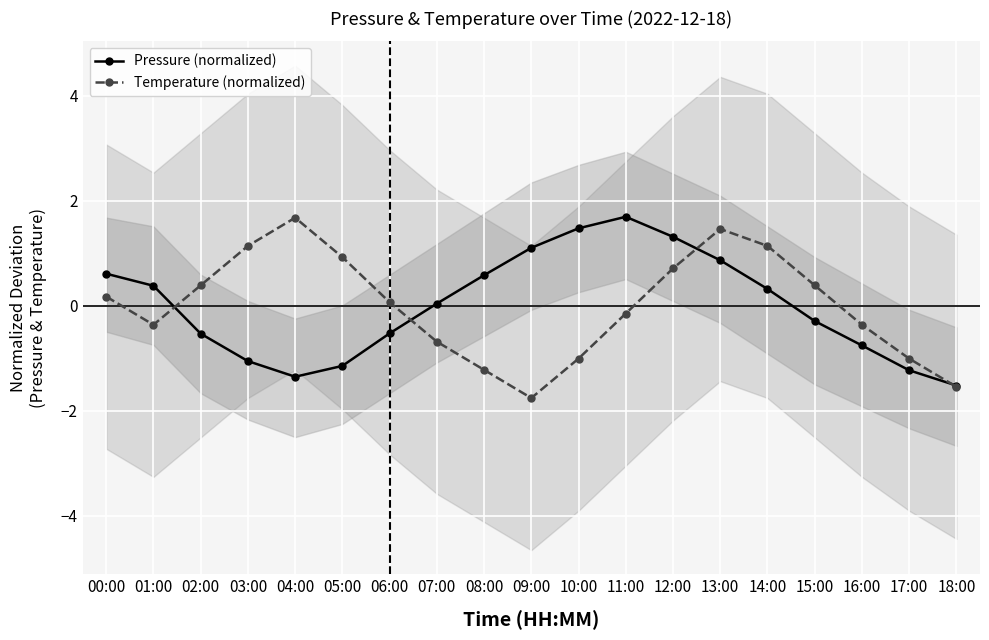

What is the difference between the maximum and second lowest values in the Temperature (normalized) series?

3.2